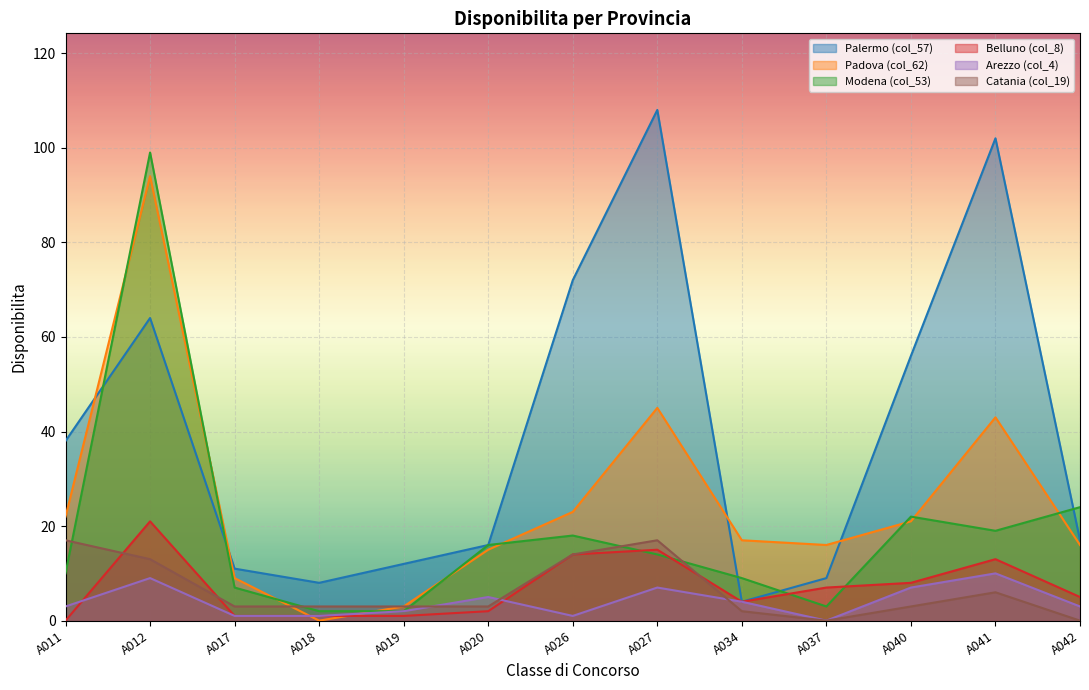

What is the difference between the highest and lowest values at A042?

24